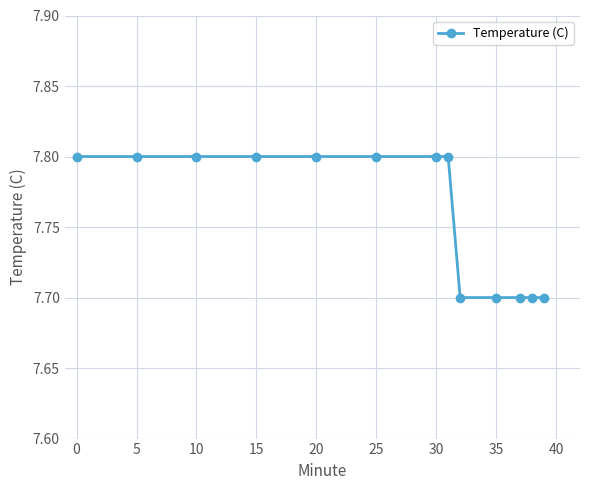

What is the smallest value displayed?

7.7